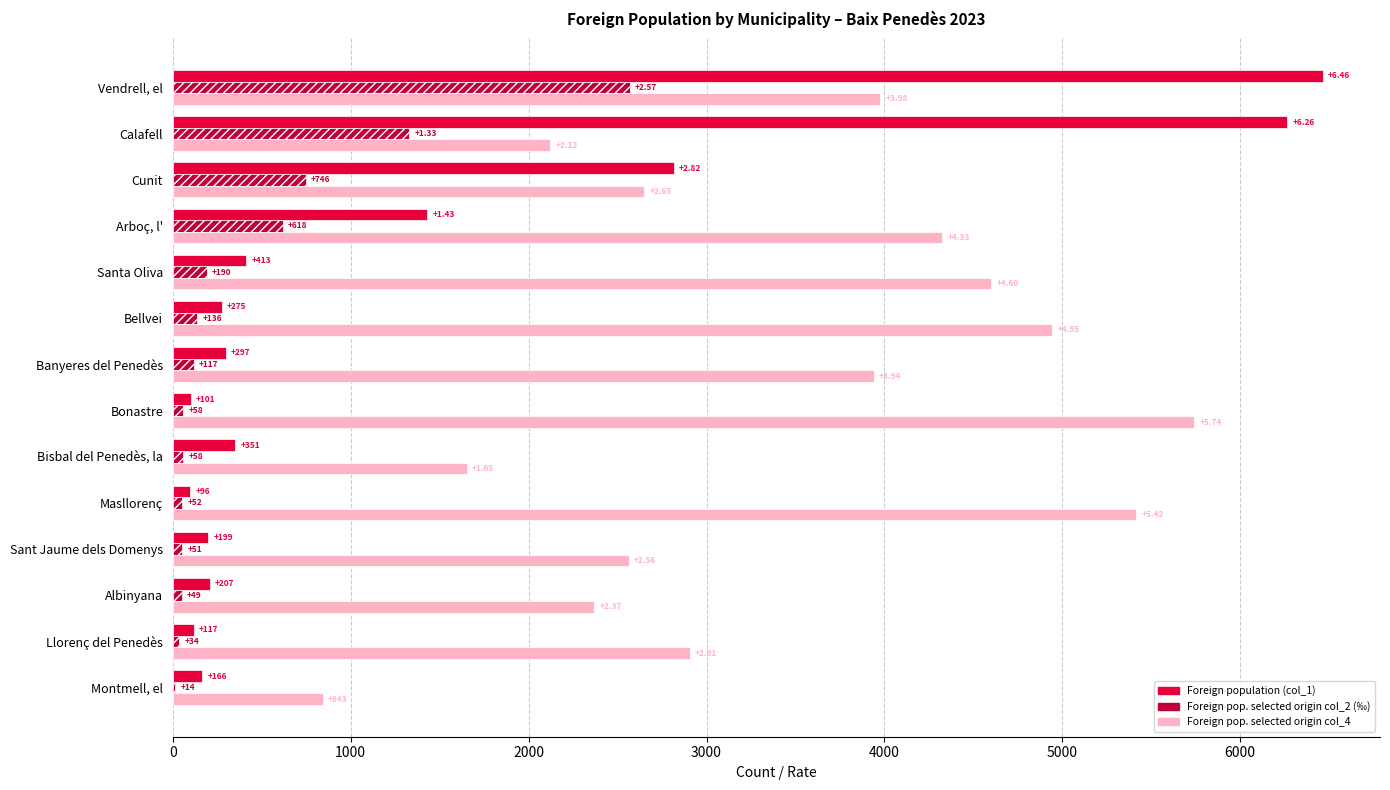

What is the sum of the Foreign pop. selected origin col_2 (‰) values at Arboç, l' and Bonastre?

676